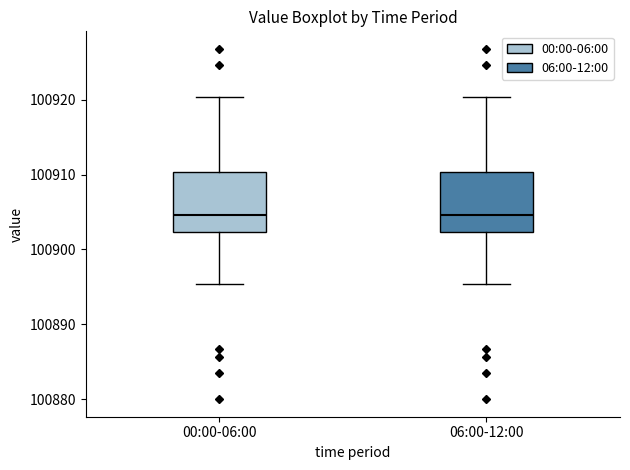

Reading left to right, read every box against the y-axis: the position of its median line, the range the box covers, and the ends of its whiskers. The values are not printed on the chart, so give them approximately, as read against the axis.

00:00-06:00: median 100905, box 100902 to 100910, whiskers 100895 to 100920
06:00-12:00: median 100905, box 100902 to 100910, whiskers 100895 to 100920